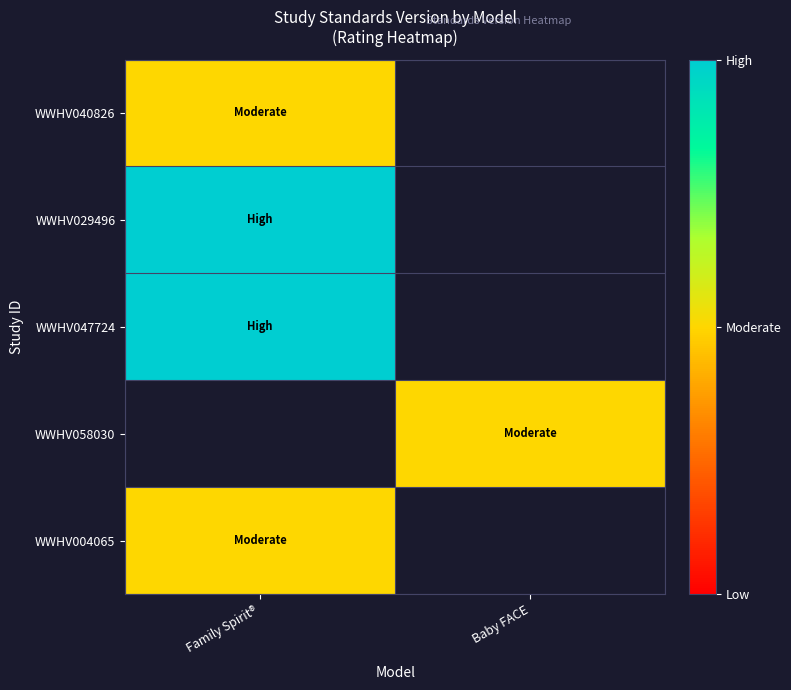

Where does the WWHV058030 series first go above 0?

Baby FACE